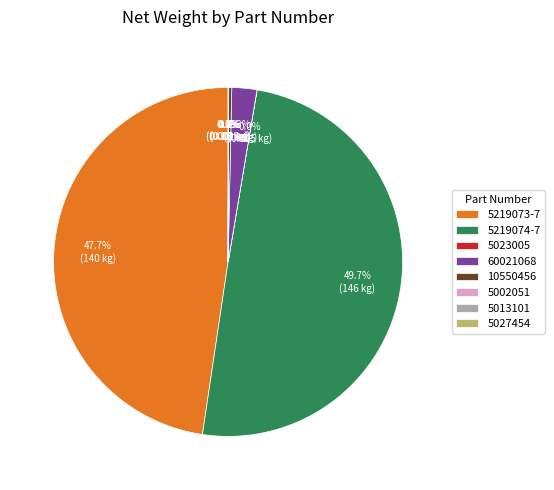

Which slice is the largest?

5219074-7